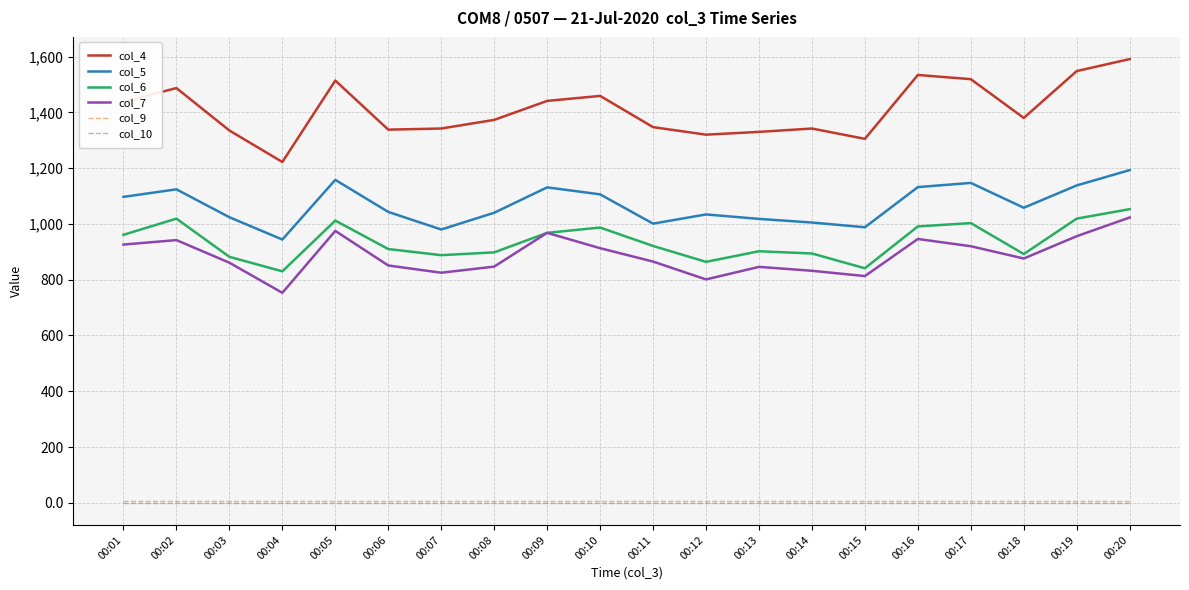

What is the approximate value of col_5 at 00:08?

1040.0